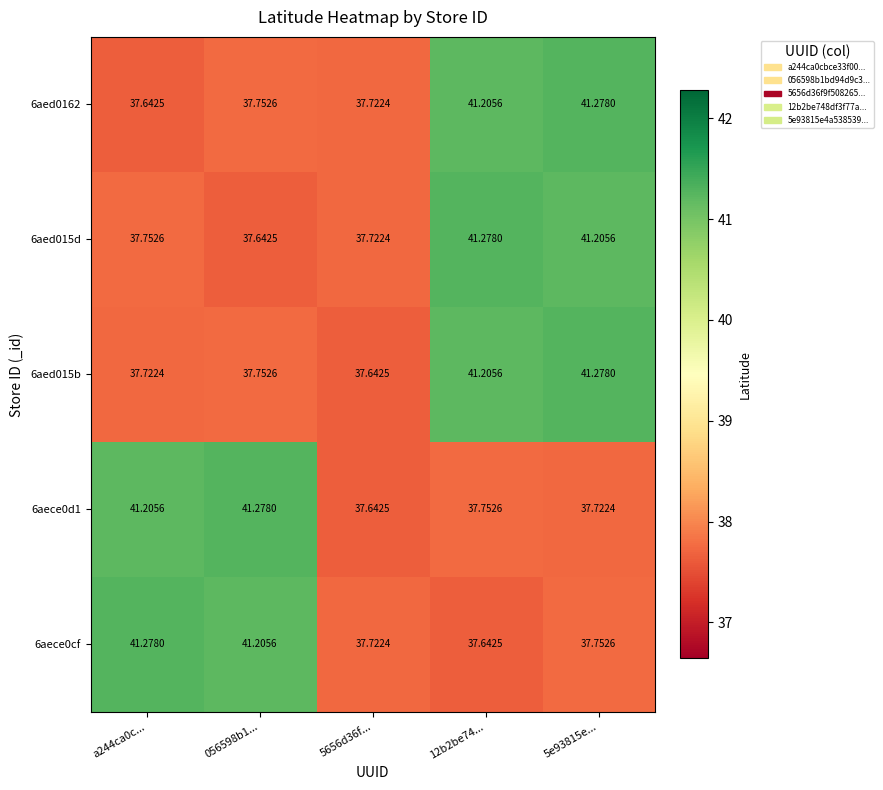

Is the value of 6aece0d1 at a244ca0c... greater than the value of 6aed015b at 5e93815e...?

No